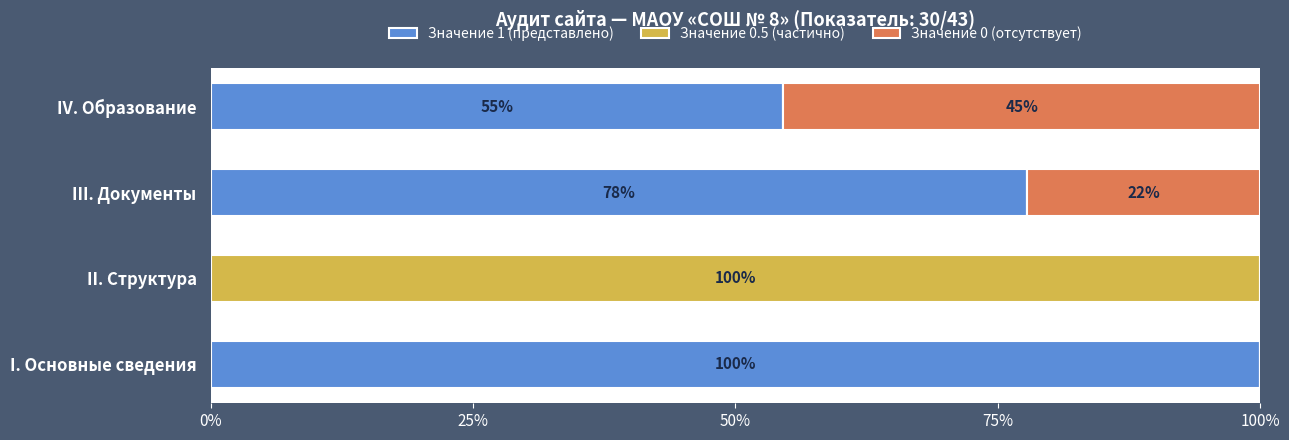

What is the highest value of the Значение 1 (представлено) series?

100.0